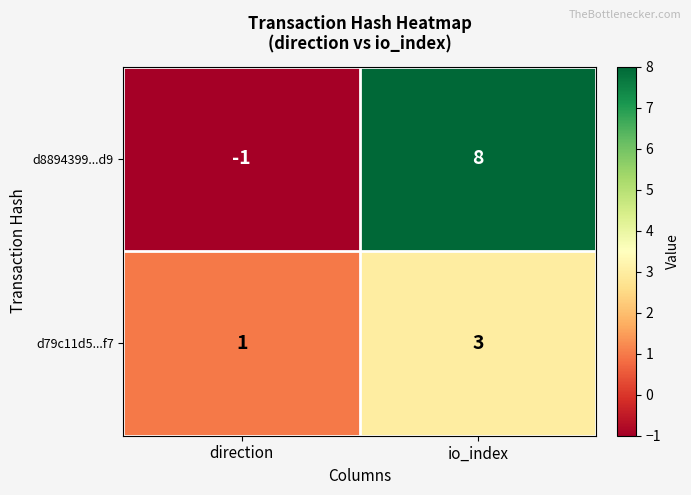

What is the difference between the maximum and minimum values in the d8894399...d9 series?

9